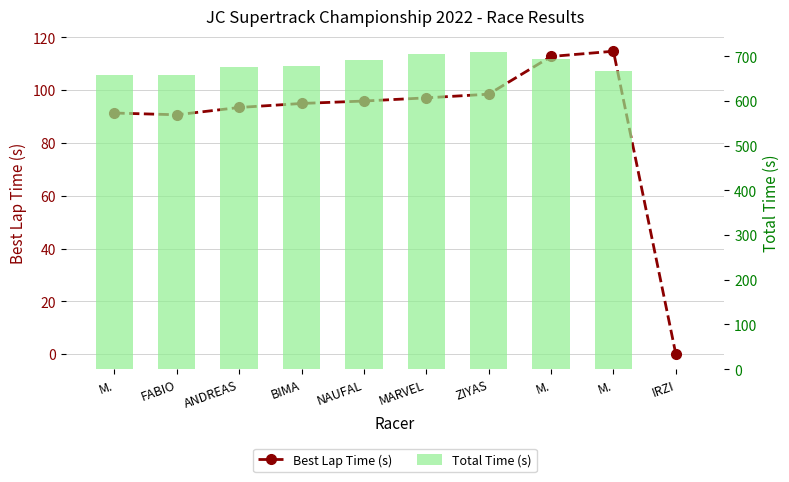

How many categories are shown in the chart?

10